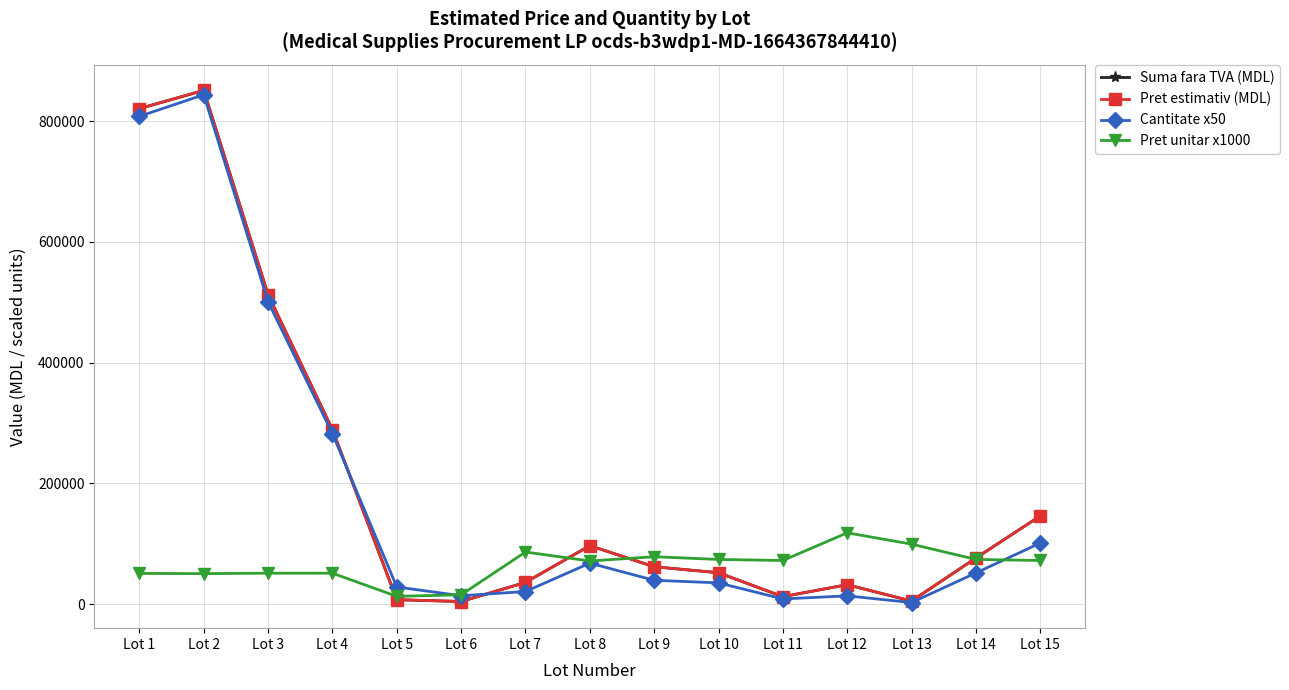

How many lines are shown in the chart?

4